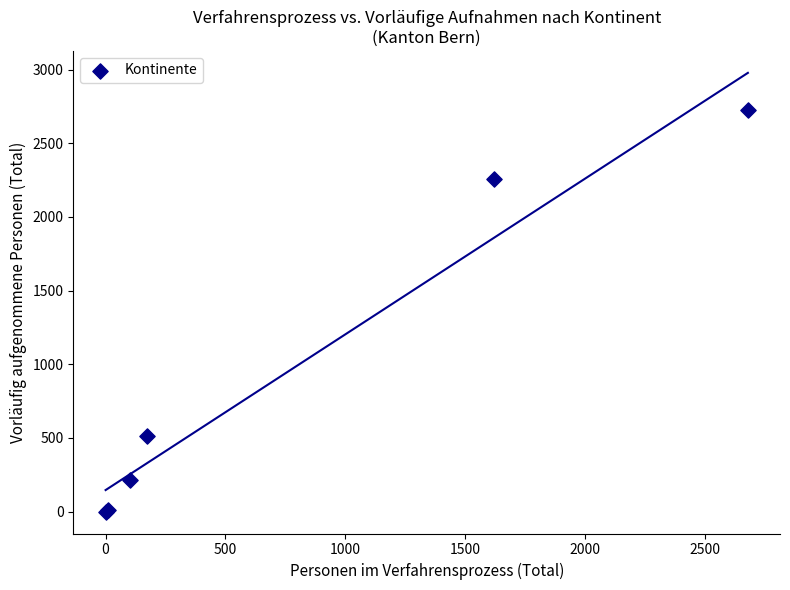

What Y value in the scatter plot is closest to 1362?

514